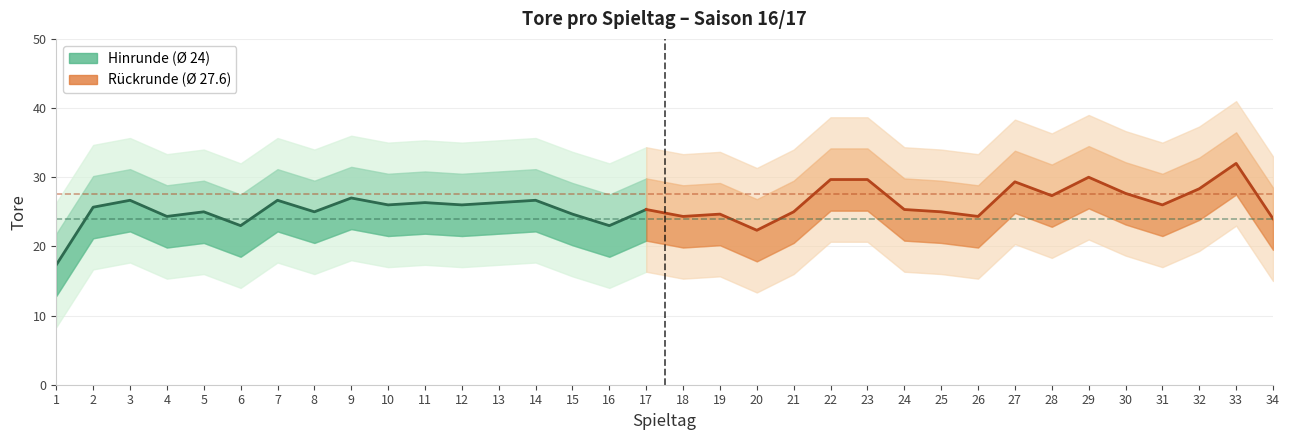

The chart shows a value of 16 at 25. True or false?

True